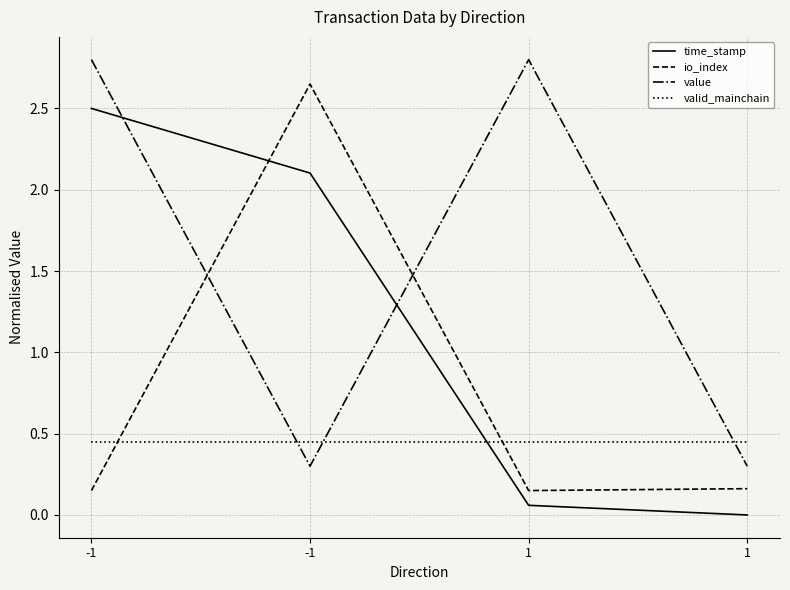

Reading left to right, list all the values displayed in this chart.

time_stamp: -1=2.5	-1=2.1	1=0.1	1=0.0
io_index: -1=0.1	-1=2.6	1=0.1	1=0.2
value: -1=2.8	-1=0.3	1=2.8	1=0.3
valid_mainchain: -1=0.4	-1=0.4	1=0.4	1=0.4